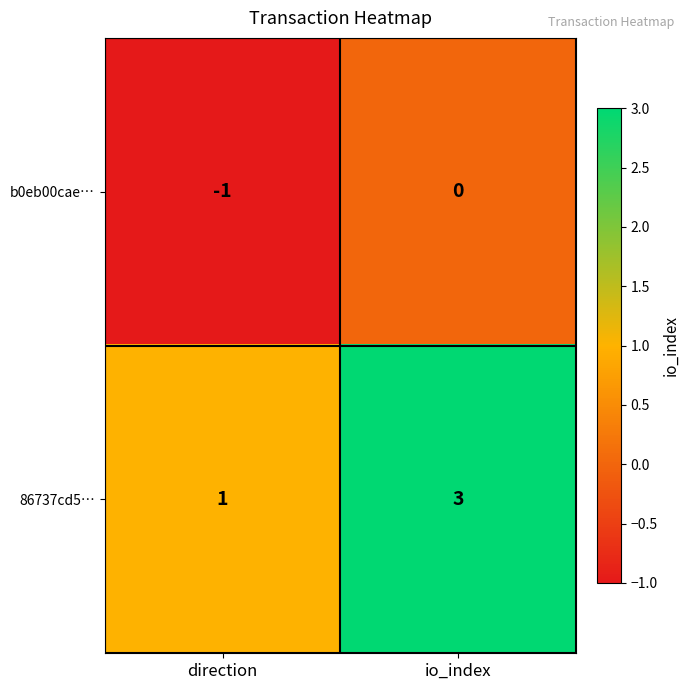

Which series has the largest total across all categories?

86737cd5…